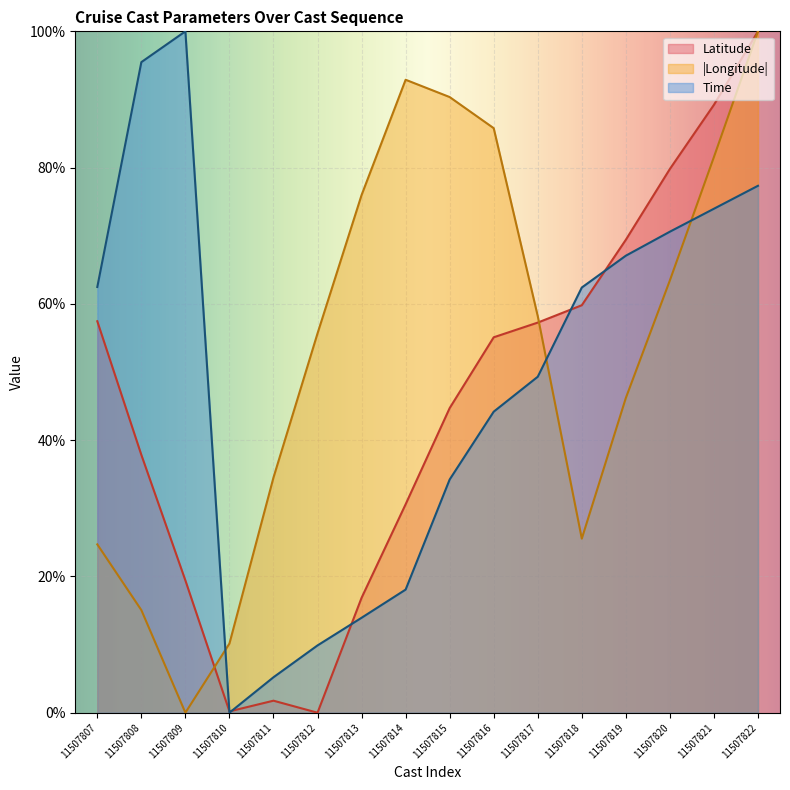

In Latitude, how many points are higher than both neighbors (excluding endpoints)?

1